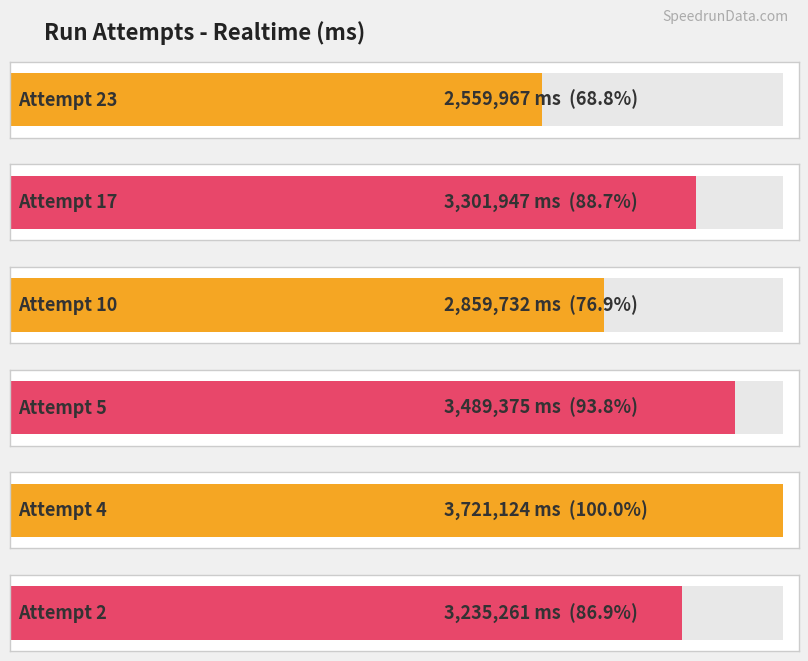

Does the chart contain any negative values?

No